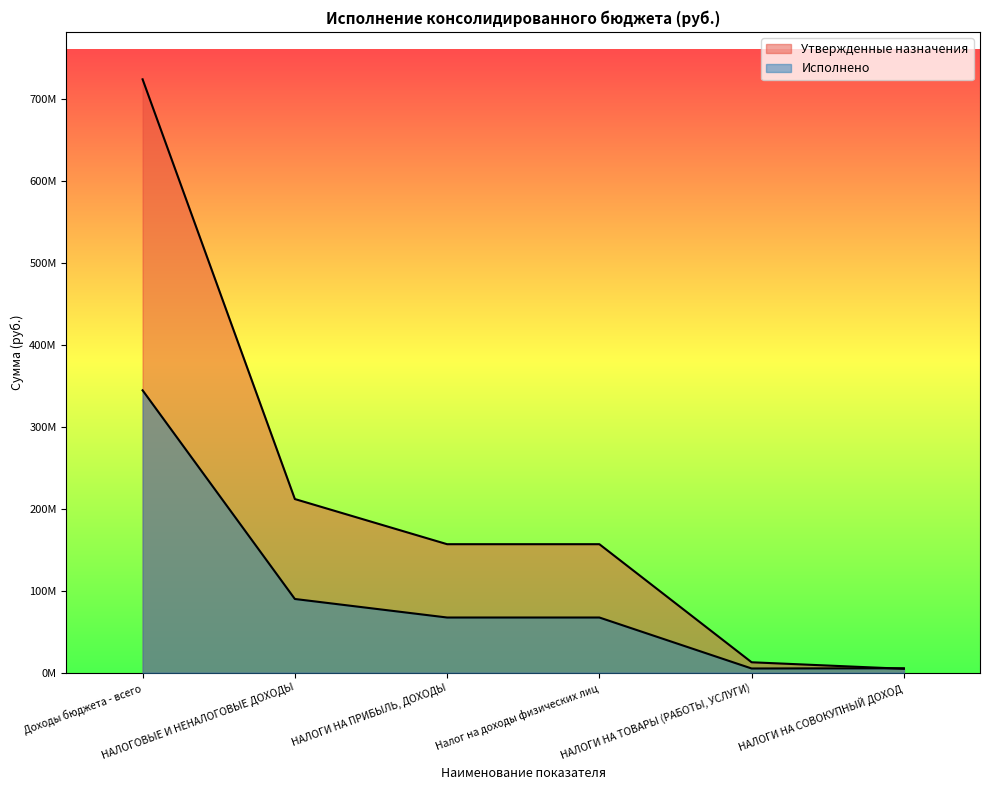

Reading left to right, transcribe all the data shown in this chart.

Утвержденные назначения: Доходы бюджета - всего=723903611.2	НАЛОГОВЫЕ И НЕНАЛОГОВЫЕ ДОХОДЫ=211880571.1	НАЛОГИ НА ПРИБЫЛЬ, ДОХОДЫ=156797000.0	Налог на доходы физических лиц=156797000.0	НАЛОГИ НА ТОВАРЫ (РАБОТЫ, УСЛУГИ)=12752000.0	НАЛОГИ НА СОВОКУПНЫЙ ДОХОД=4783000.0
Исполнено: Доходы бюджета - всего=344505188.2	НАЛОГОВЫЕ И НЕНАЛОГОВЫЕ ДОХОДЫ=89966702.6	НАЛОГИ НА ПРИБЫЛЬ, ДОХОДЫ=67358190.9	Налог на доходы физических лиц=67358190.9	НАЛОГИ НА ТОВАРЫ (РАБОТЫ, УСЛУГИ)=5173714.7	НАЛОГИ НА СОВОКУПНЫЙ ДОХОД=5430013.4